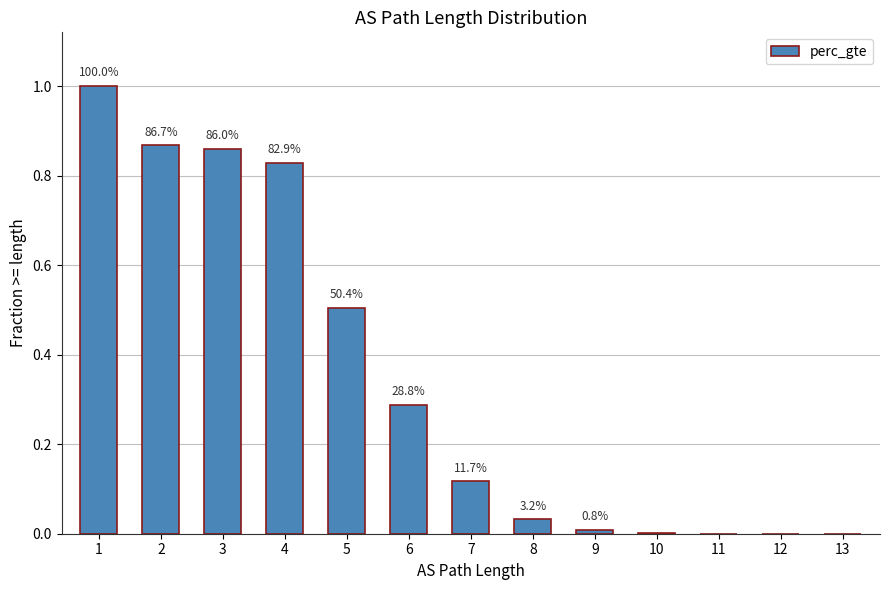

Are the bars grouped side by side (vs. stacked)?

No